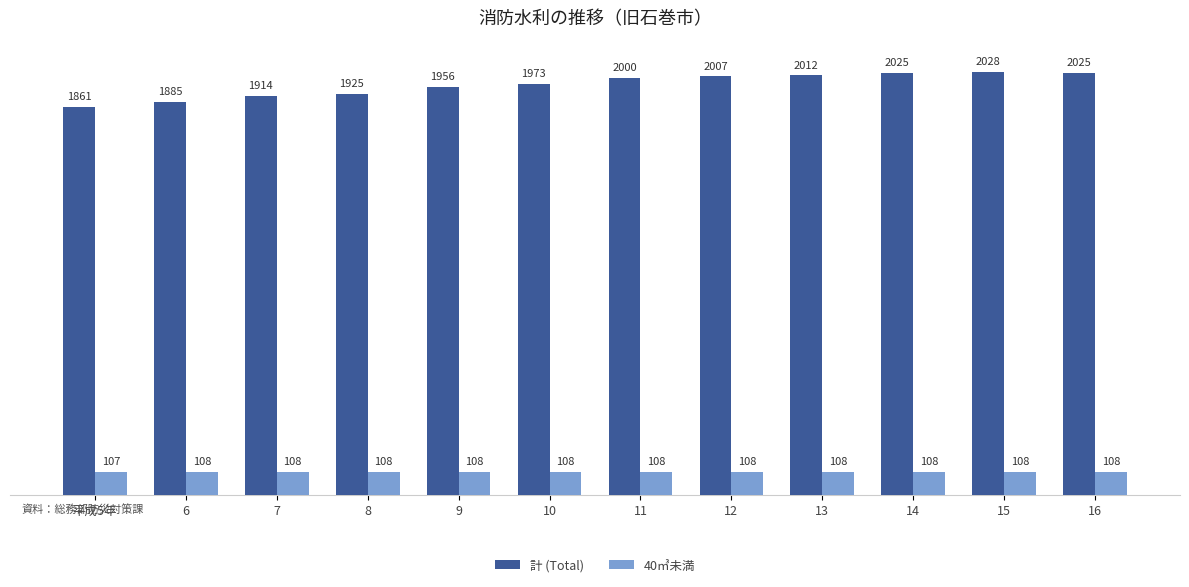

What is the smallest value displayed?

107